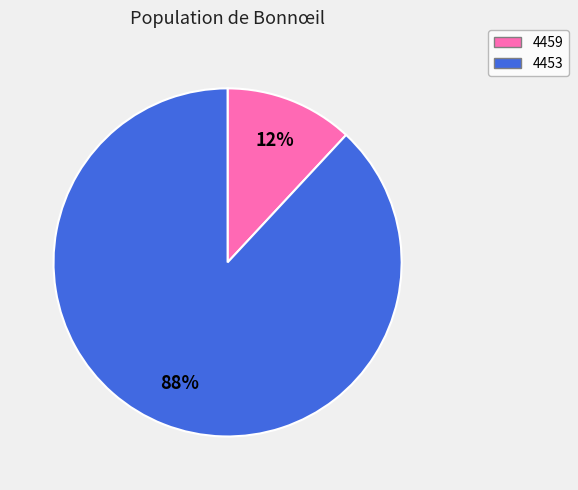

True or false: 4453 accounts for 88% of the total.

True